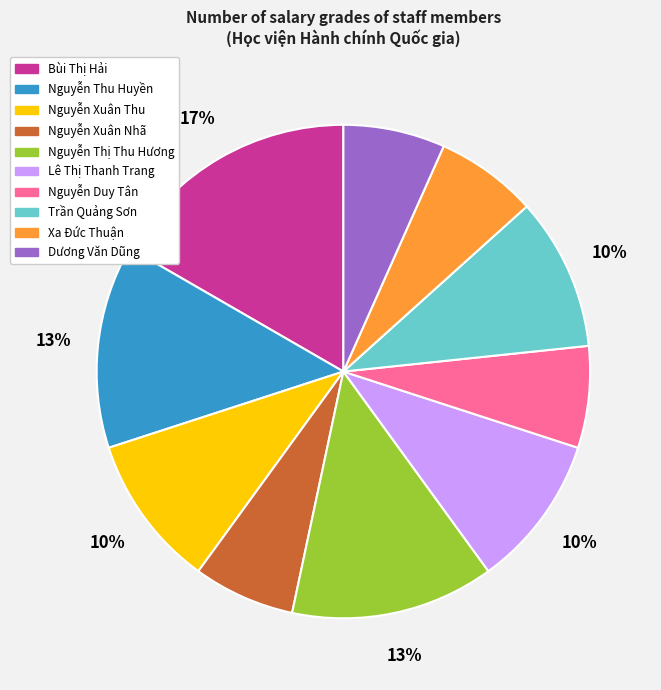

True or false: Nguyễn Thị Thu Hương accounts for 22% of the total.

False